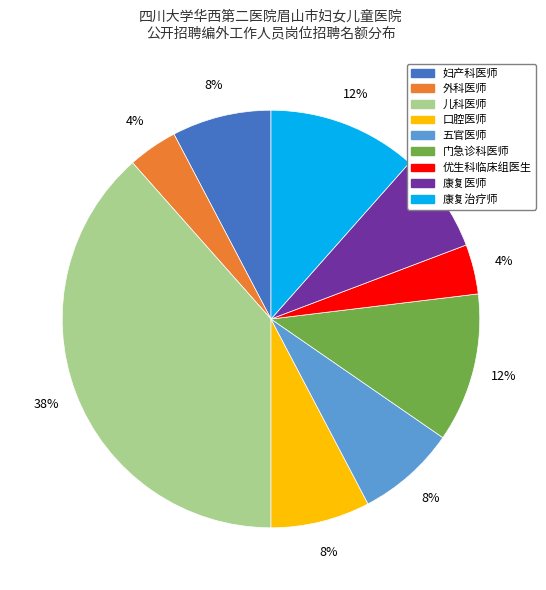

What is the largest slice in the pie chart?

儿科医师